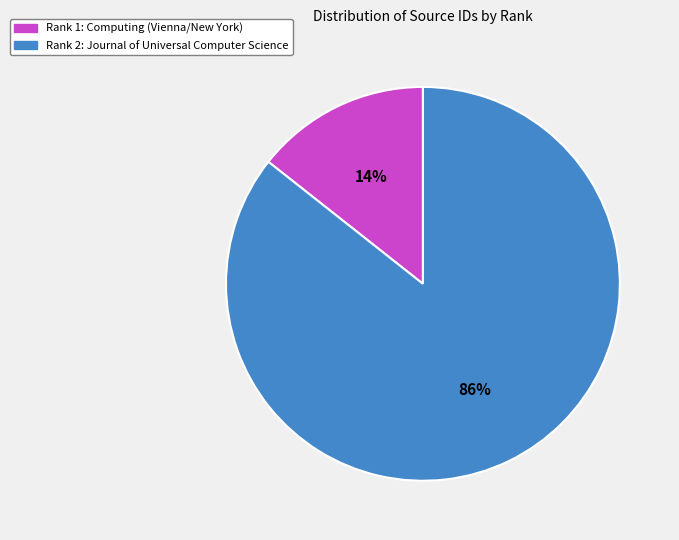

To the nearest percent, what is the average slice percentage?

50%